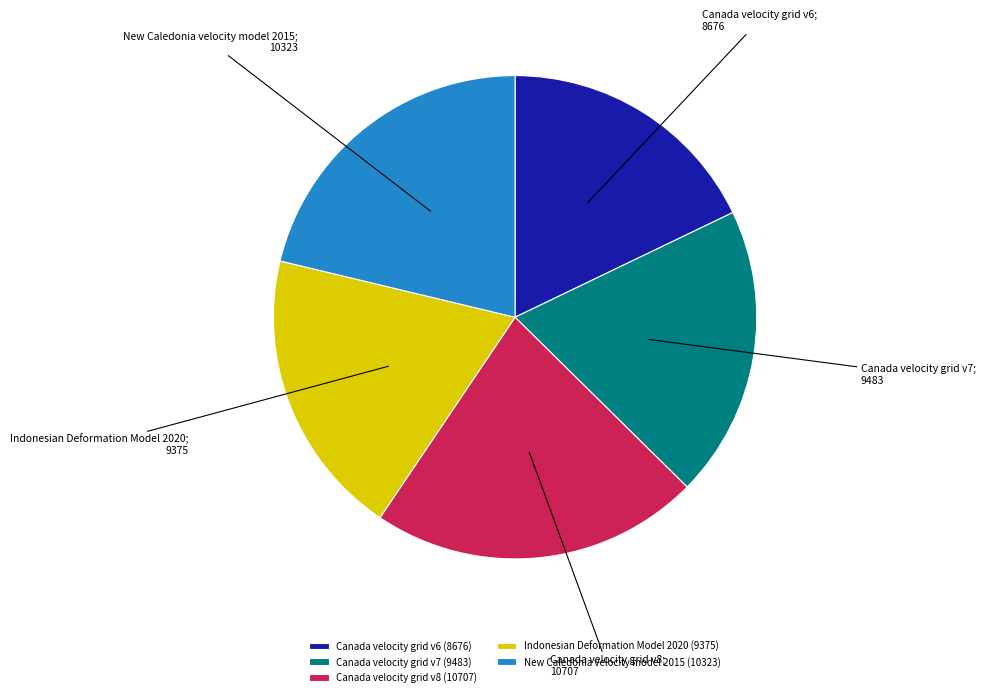

True or false: Canada velocity grid v8 accounts for 28% of the total.

False